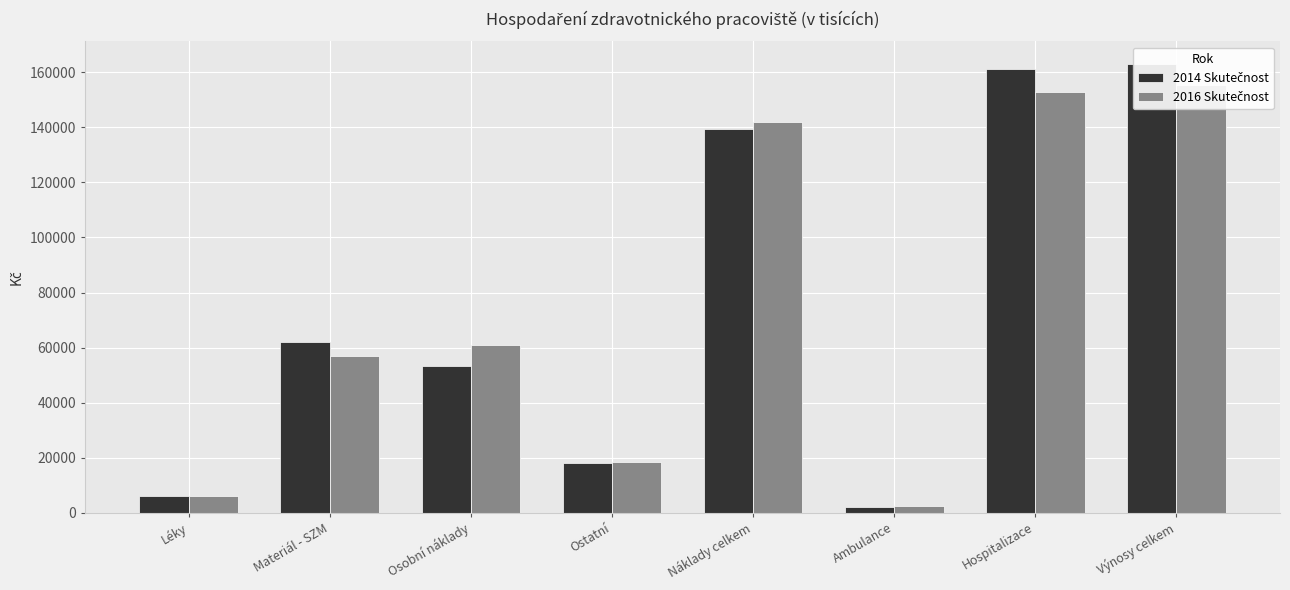

Which category has the lowest value across all series?

Ambulance